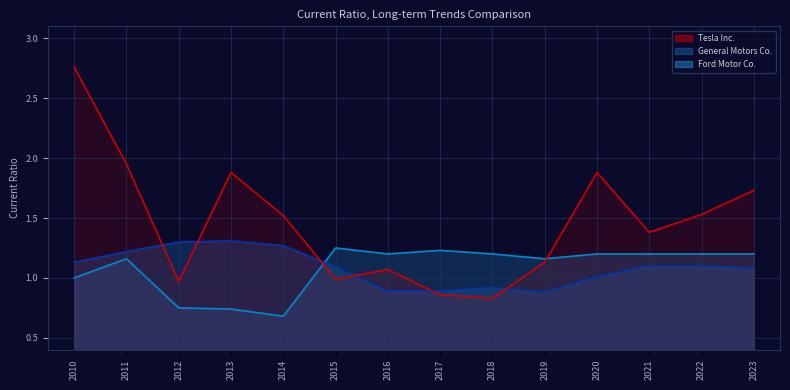

How many times do Tesla Inc. and Ford Motor Co. cross each other?

2